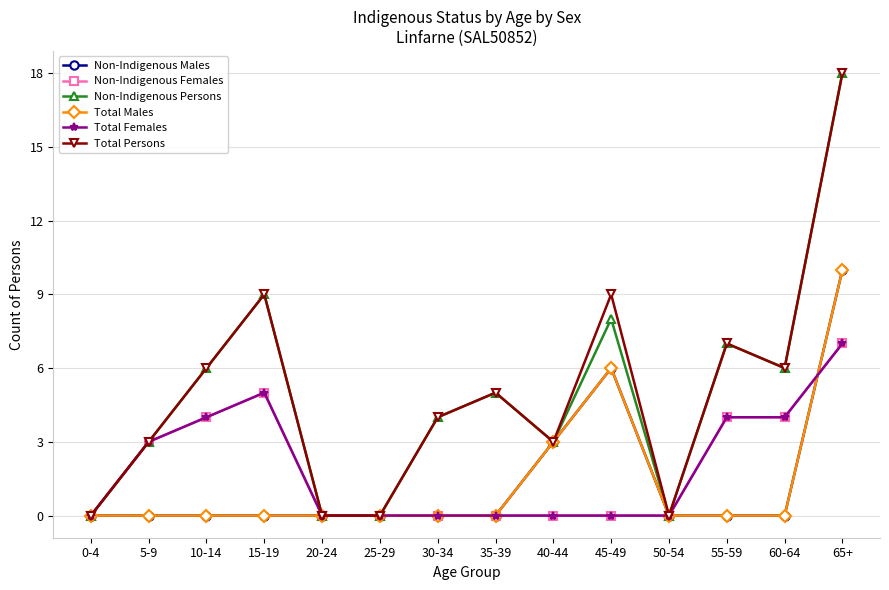

What is the difference between the second highest and second lowest values in the Non-Indigenous Males series?

6